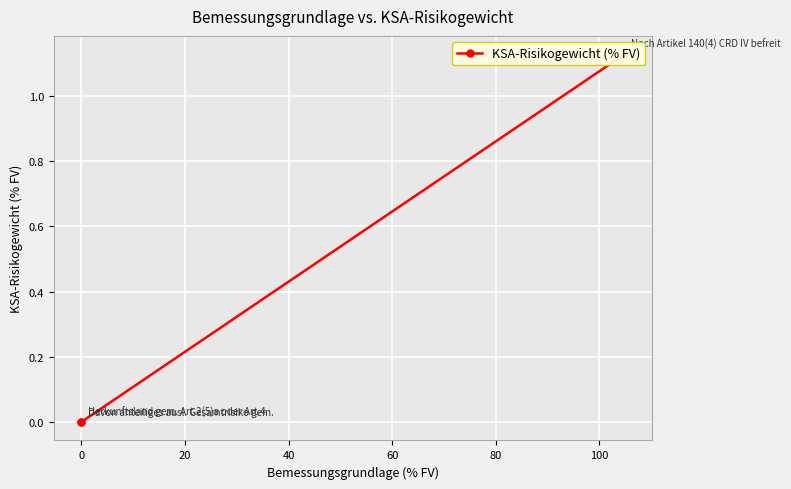

Is it true that the value at −20 is 0.4?

False